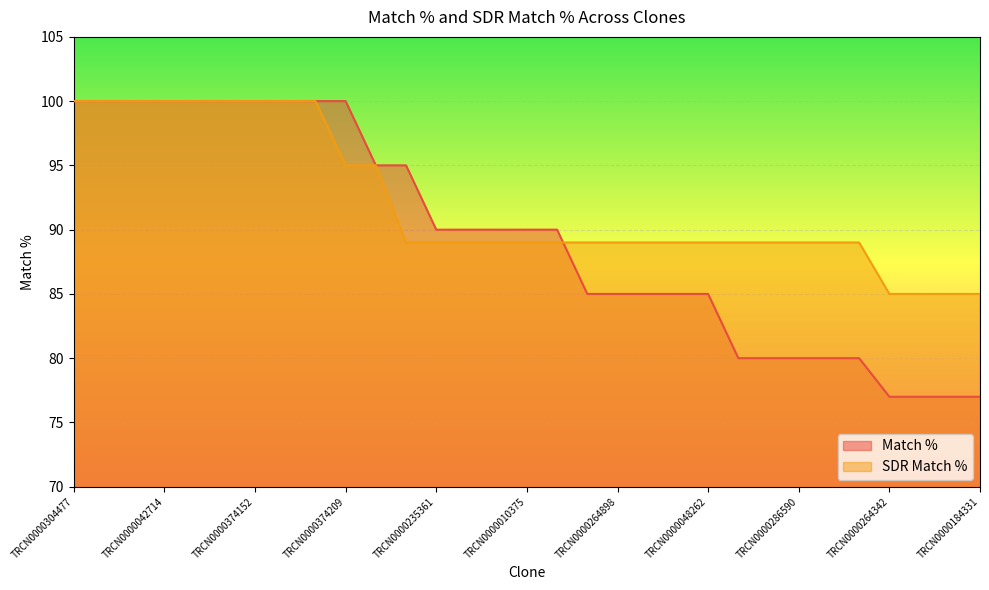

Between TRCN0000374209 and TRCN0000048262, which series saw the biggest shift?

Match %